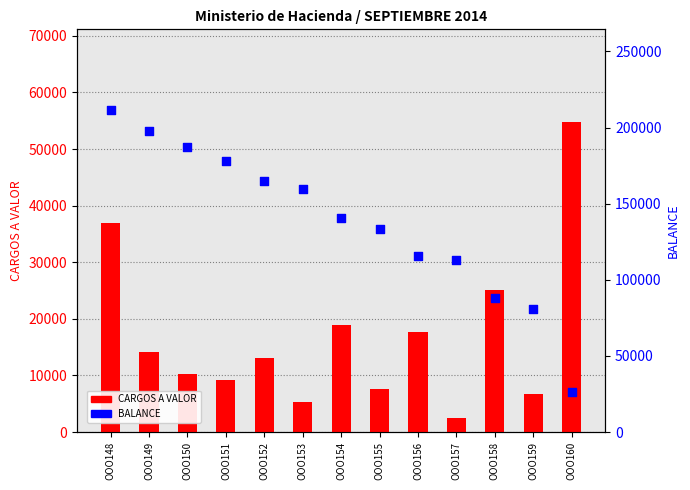

Which series has the largest Y range (max minus min)?

BALANCE